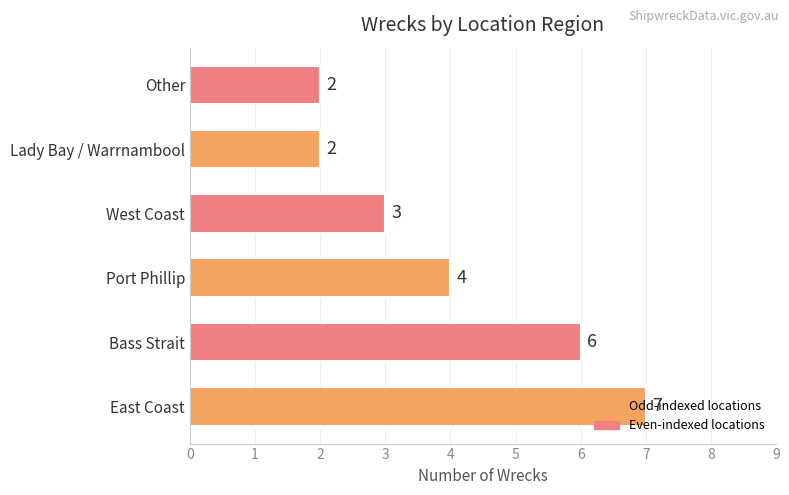

Does the chart contain any negative values?

No